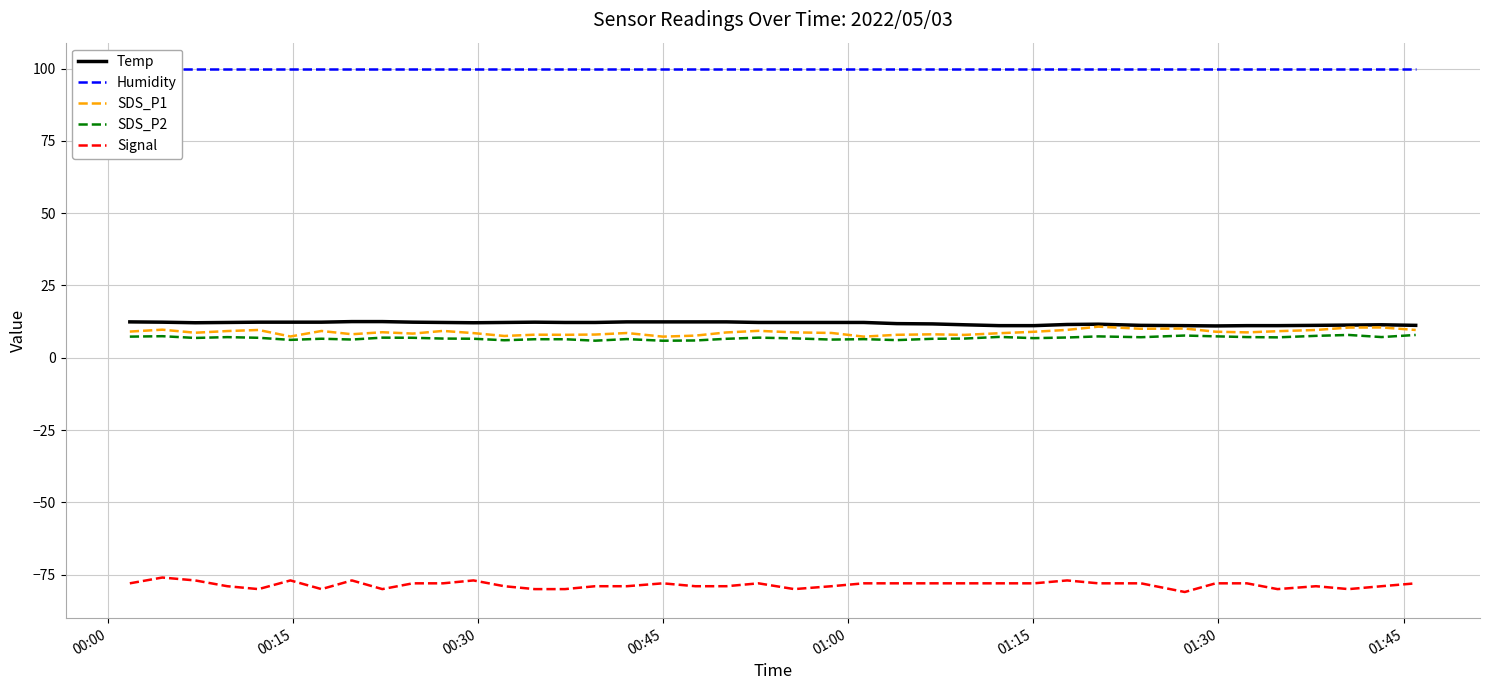

Does the chart have visible grid lines?

Yes